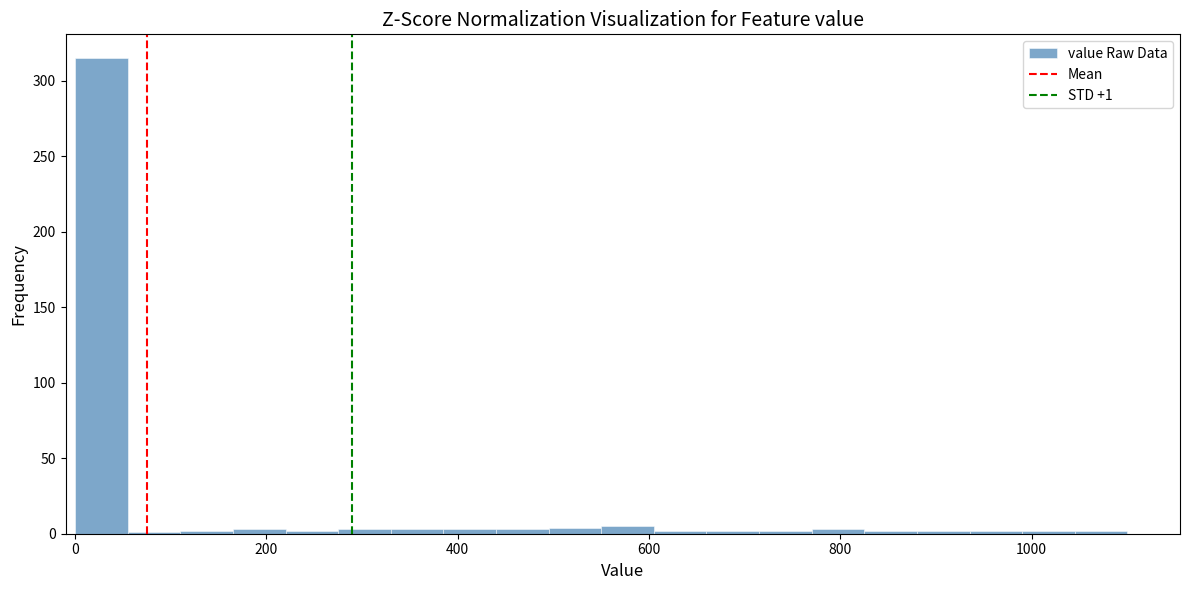

Around what value on the x-axis is the tallest bar? Give the approximate position of its centre, as read against the axis.

20